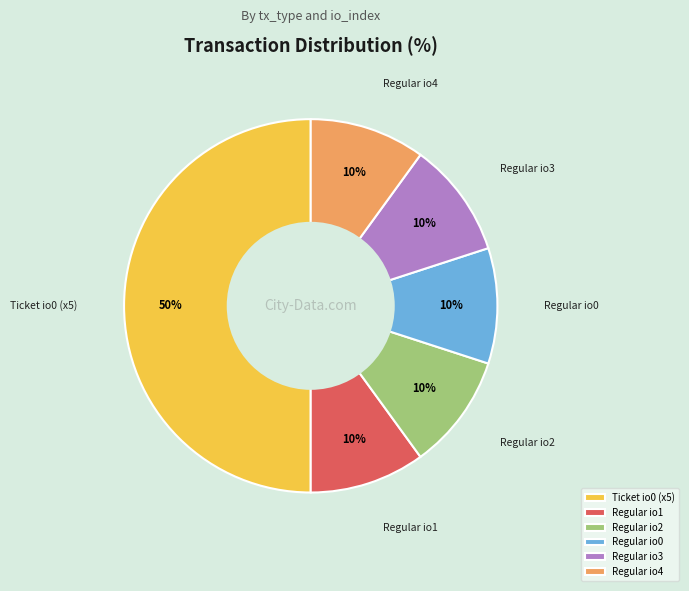

To the nearest percent, what percentage of the pie is Regular io0?

10%